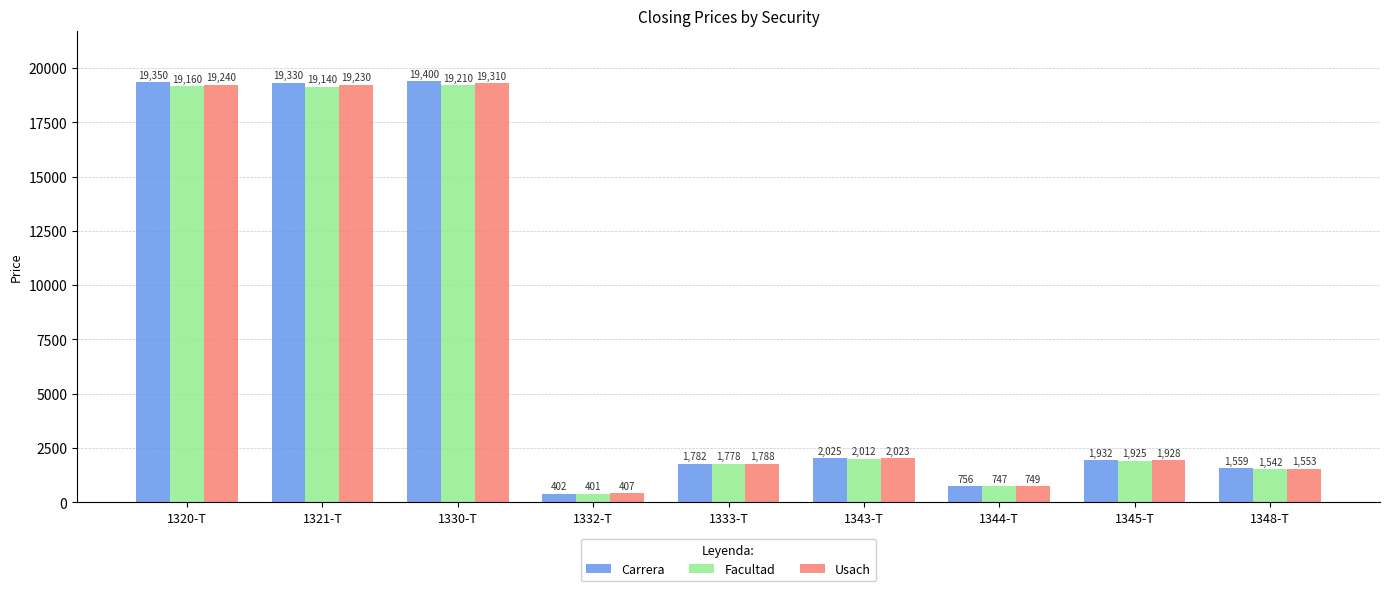

How many data points does each series have?

9